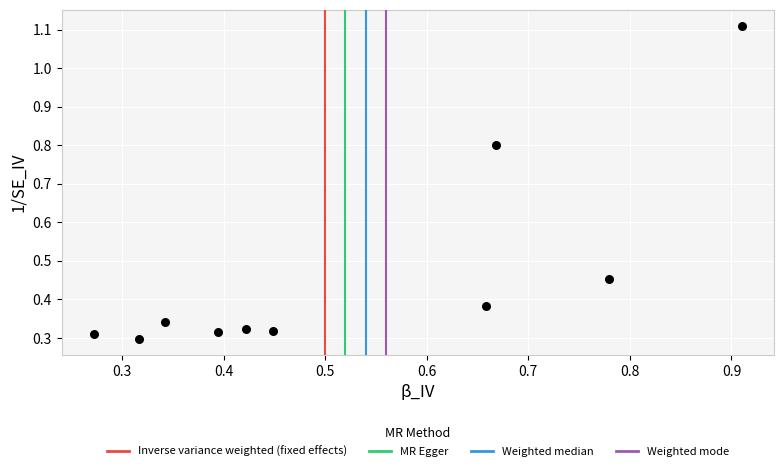

What is the range of Y values (max minus min)?

0.8